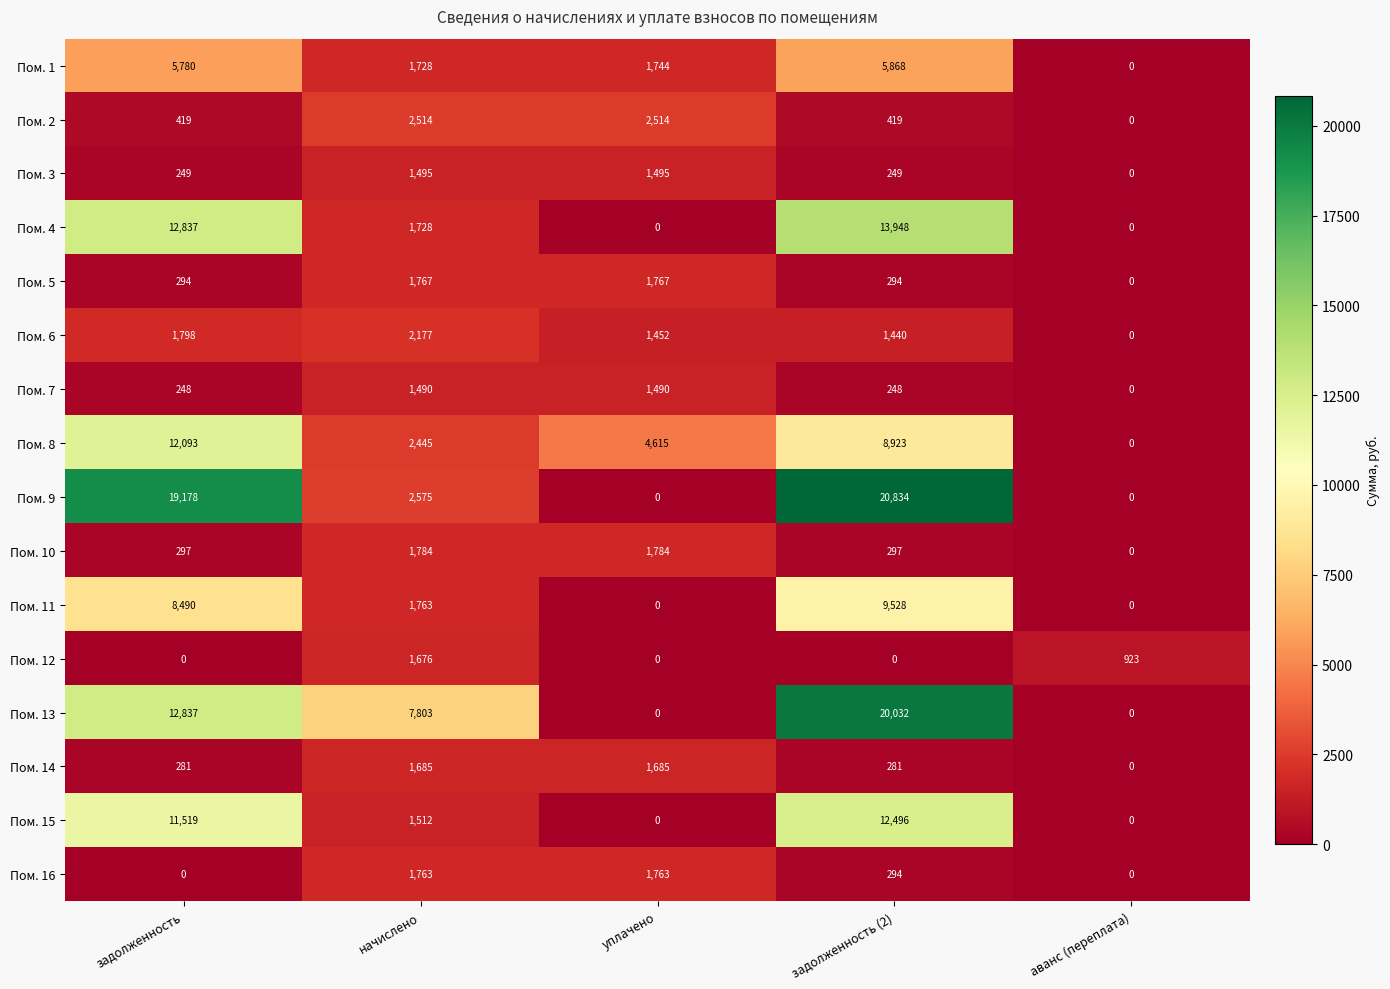

Count the Пом. 10 values in the range 297 to 1784.

4